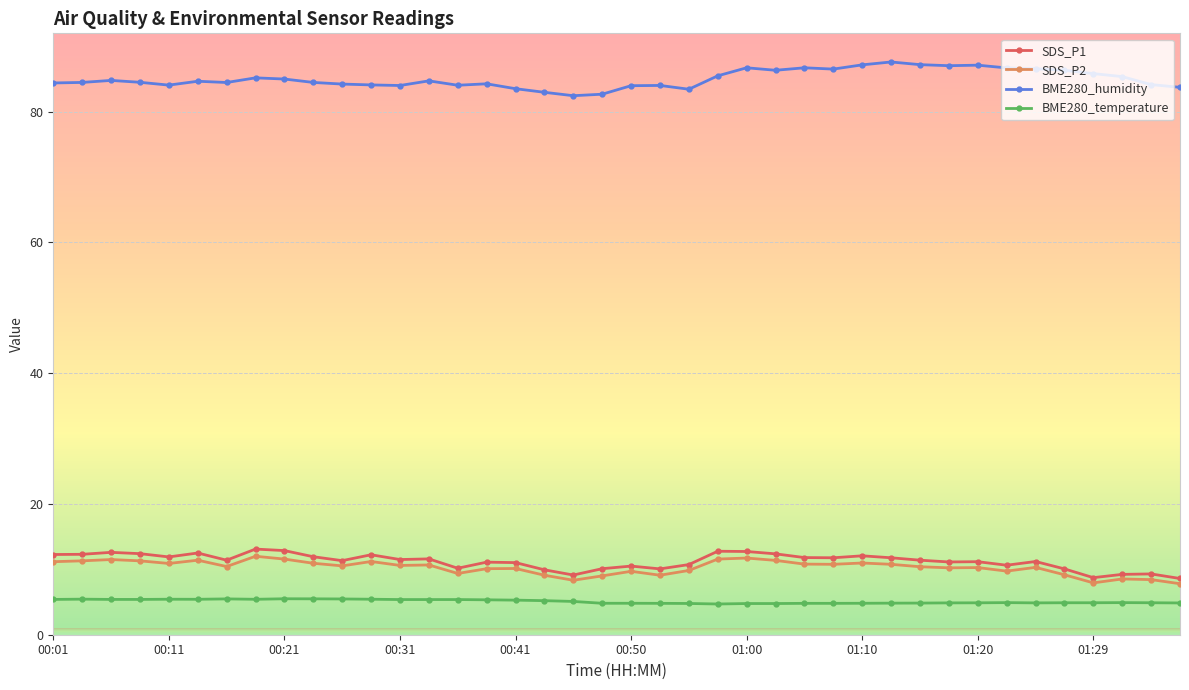

What is the maximum value for SDS_P1?

13.1